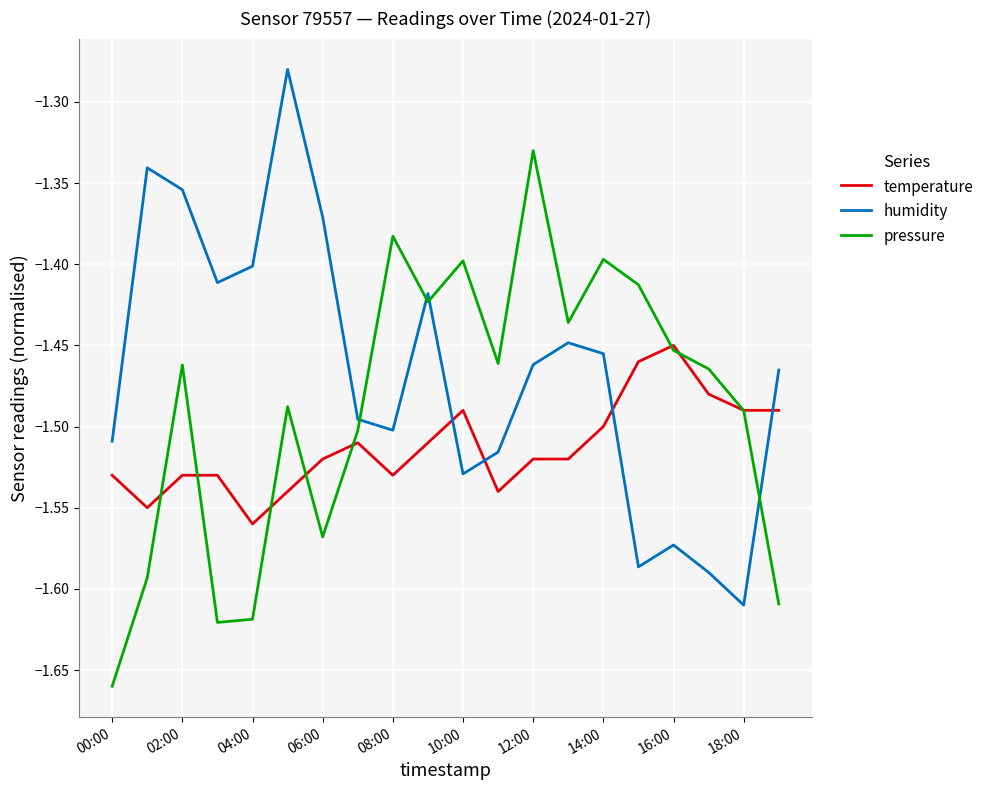

Which series has the largest total across all categories?

humidity